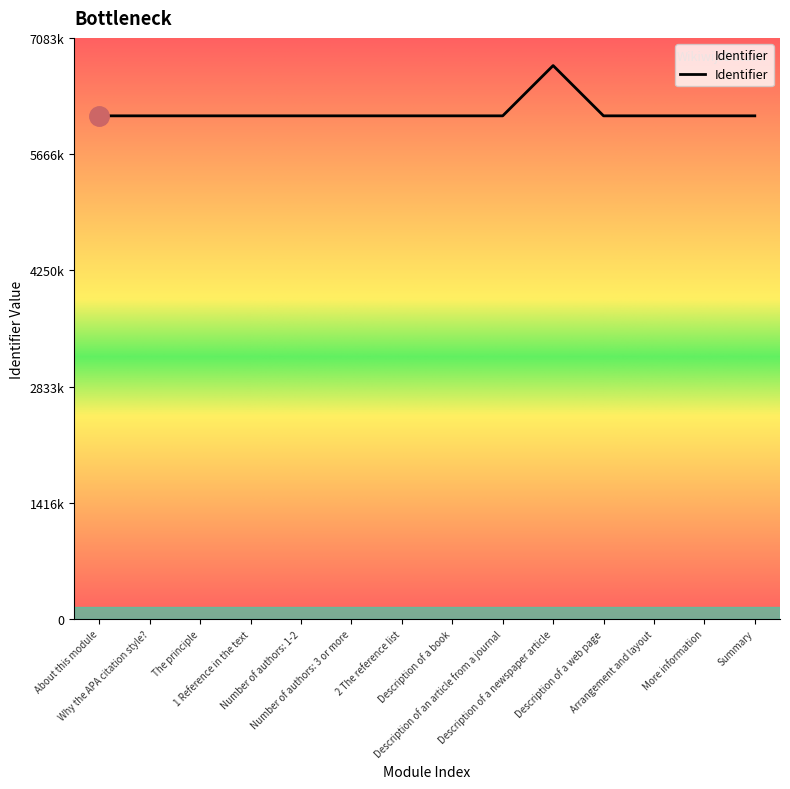

Reading left to right, list all the values displayed in this chart.

About this module=6133268	Why the APA citation style?=6133270	The principle=6133272	1 Reference in the text=6133274	Number of authors: 1-2=6133277	Number of authors: 3 or more=6133279	2 The reference list=6133284	Description of a book=6133287	Description of an article from a journal=6133289	Description of a newspaper article=6746221	Description of a web page=6133291	Arrangement and layout=6133293	More information=6133295	Summary=6133297